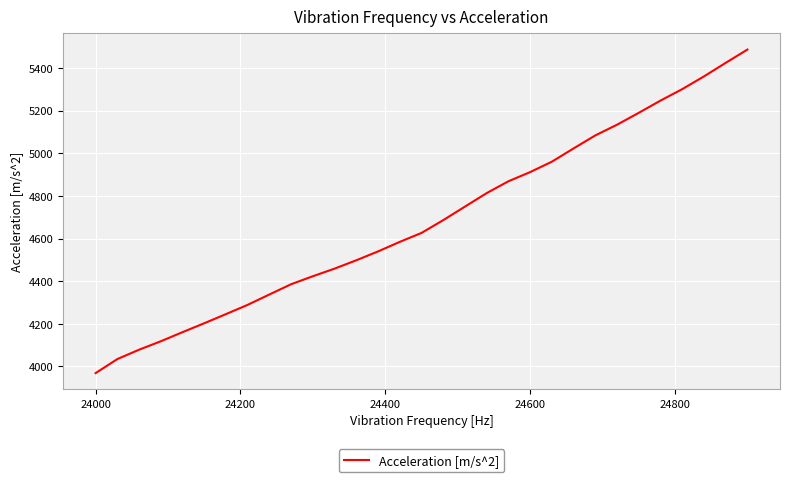

What is the minimum value shown in the chart?

3968.9